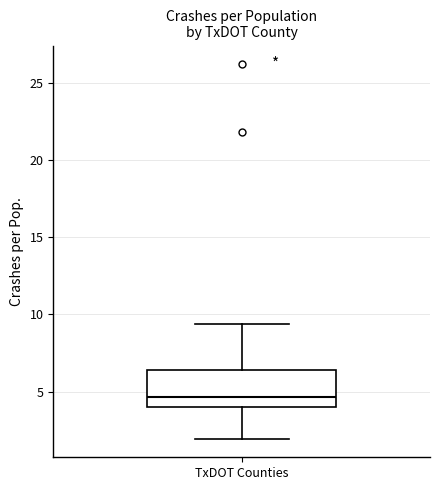

Read this box plot against the y-axis: the position of the median line, the range covered by the box, and the ends of both whiskers. The values are not printed on the chart, so give them approximately, as read against the axis.

median 4.5, box 4.0 to 6.5, whiskers 2.0 to 9.5